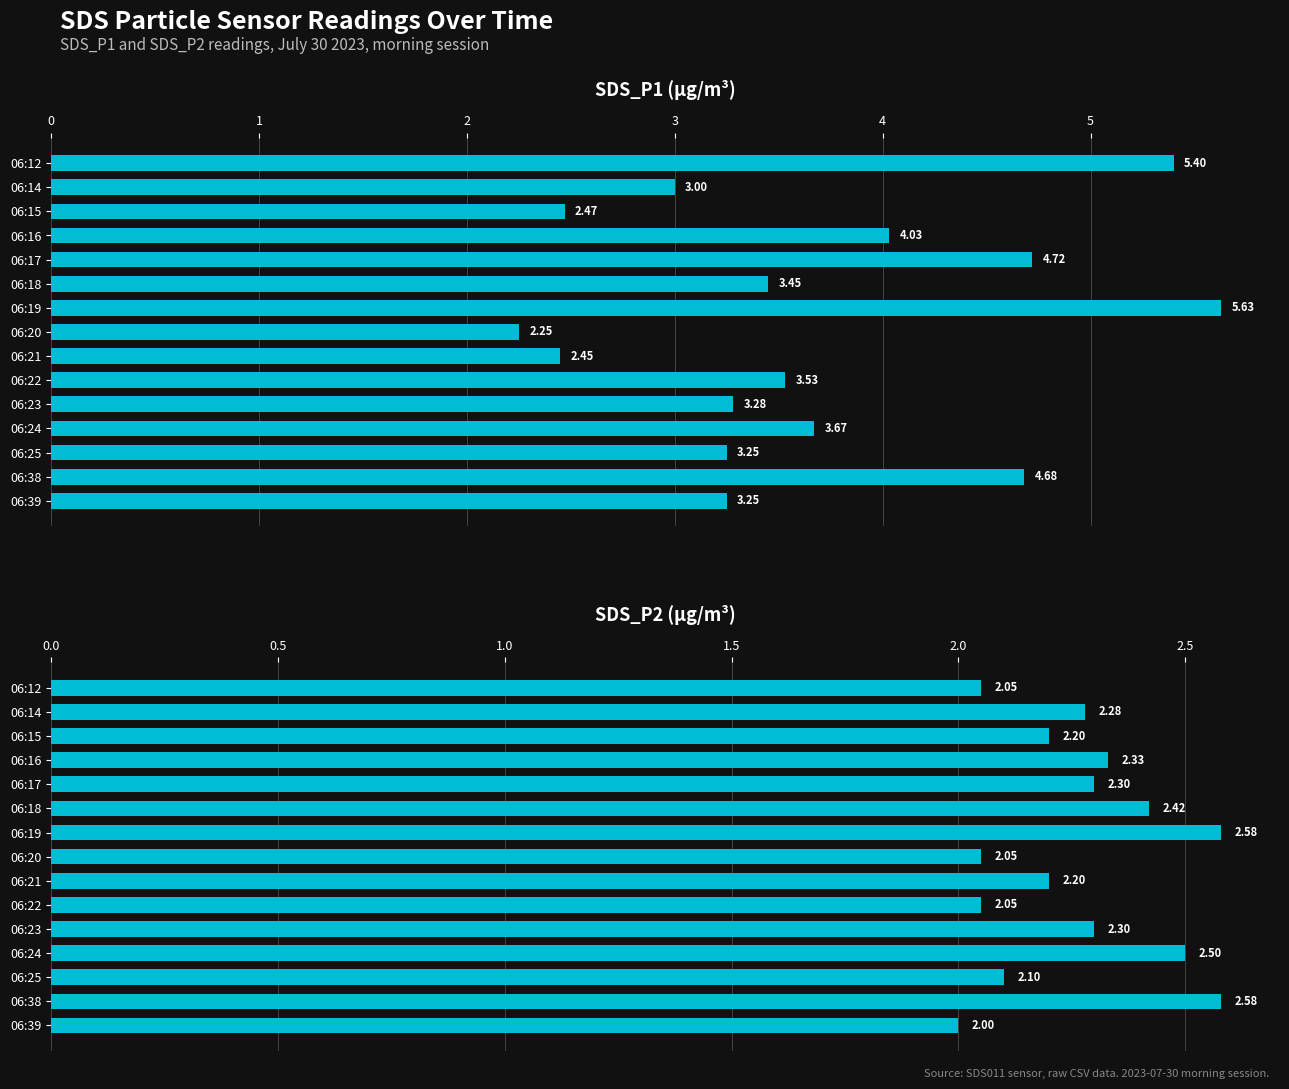

The value of SDS_P2 at 06:15 is 0.9. True or false?

False